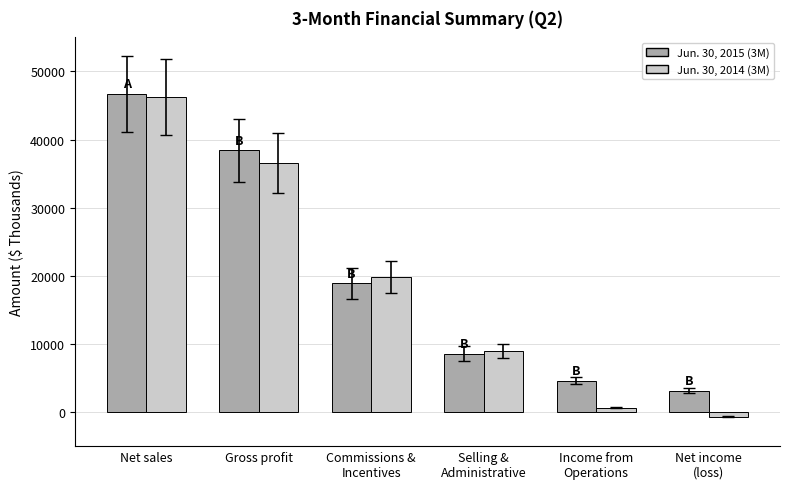

Where does the Jun. 30, 2014 (3M) series first go above 19782?

Net sales